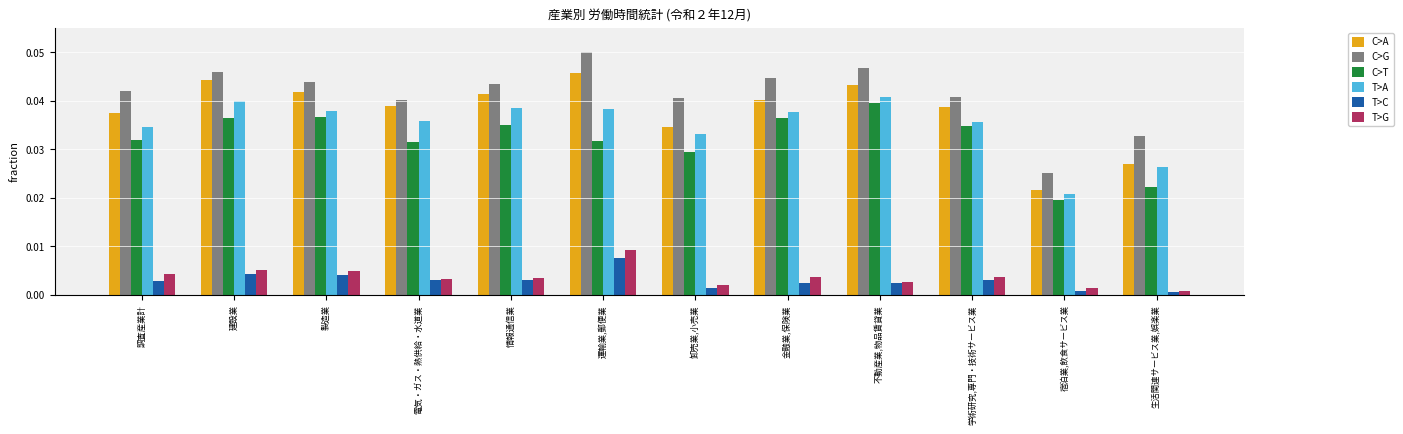

How many C>A values are between 0 and 1?

12